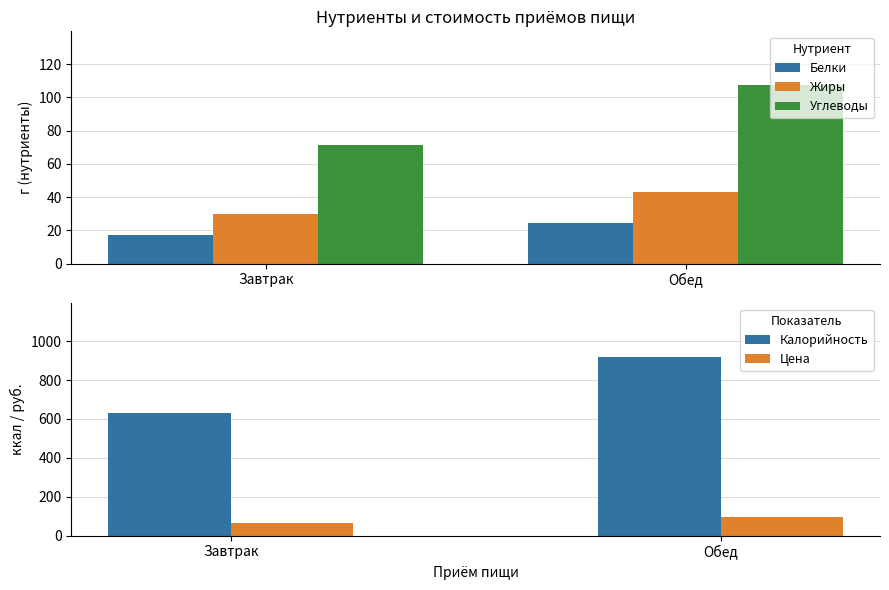

Which label corresponds to the largest value in the chart?

Обед